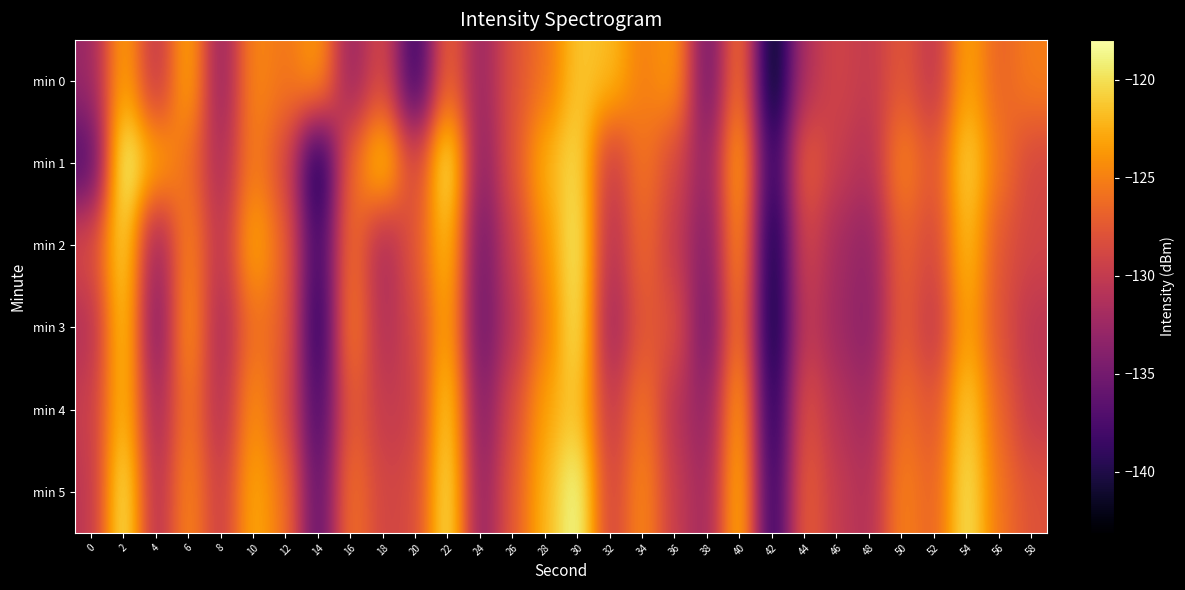

List the series in order of their peak value, lowest first.

min 0, min 4, min 3, min 2, min 1, min 5